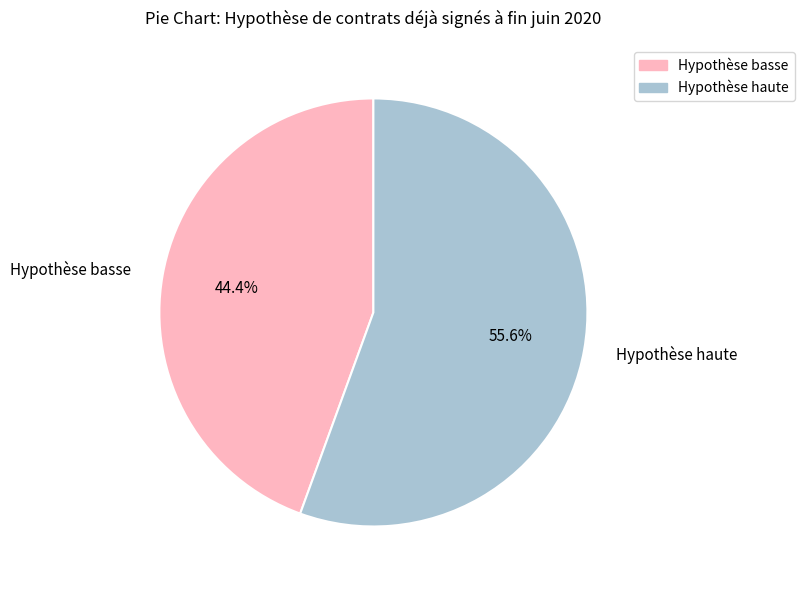

Combined, what portion of the pie is Hypothèse basse and Hypothèse haute?

100.0%